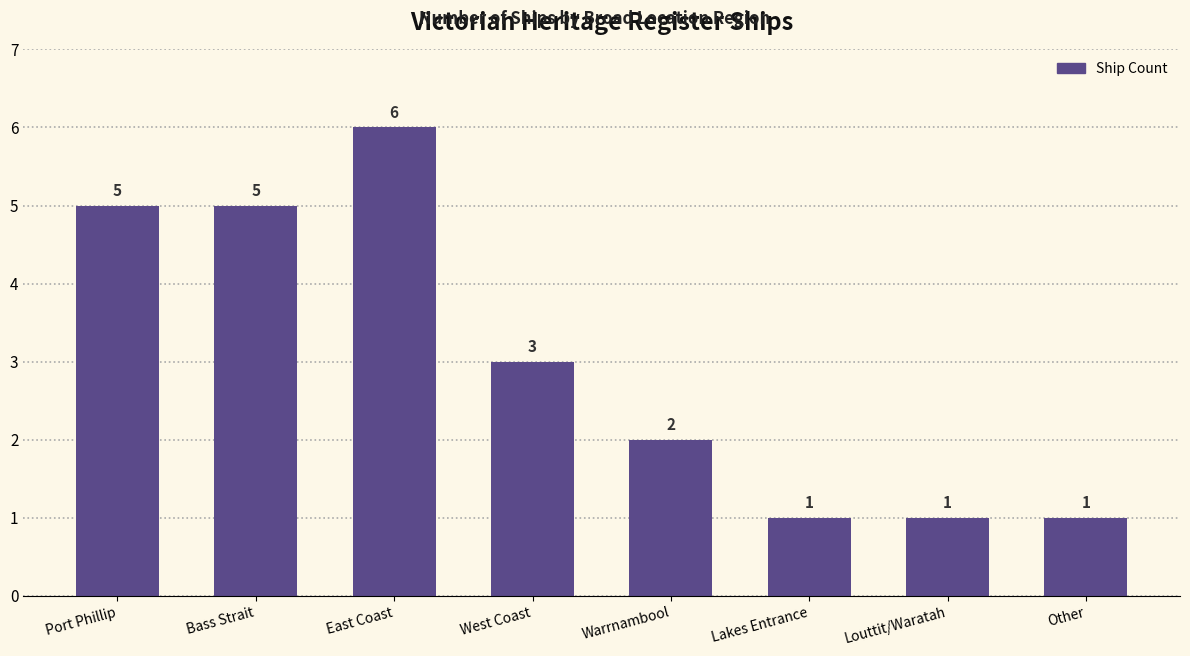

Which has a higher value, Other or Warrnambool?

Warrnambool